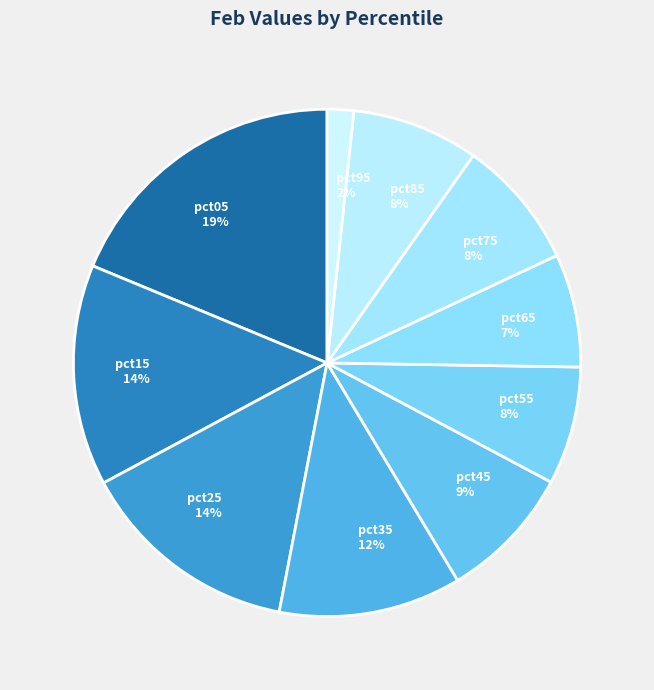

To the nearest percent, what percentage of the pie is pct05?

19%